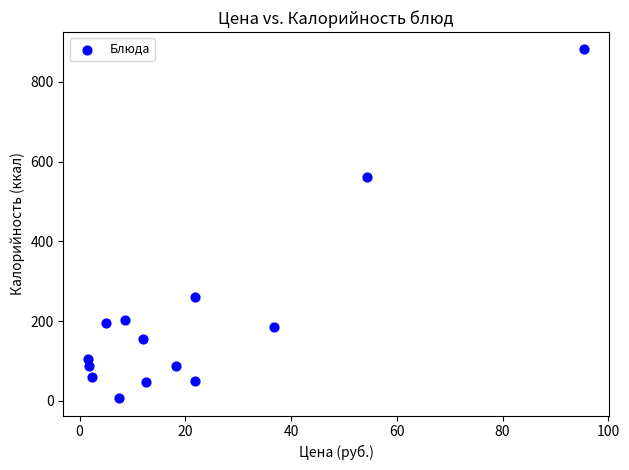

What is the range of X values (max minus min)?

93.8